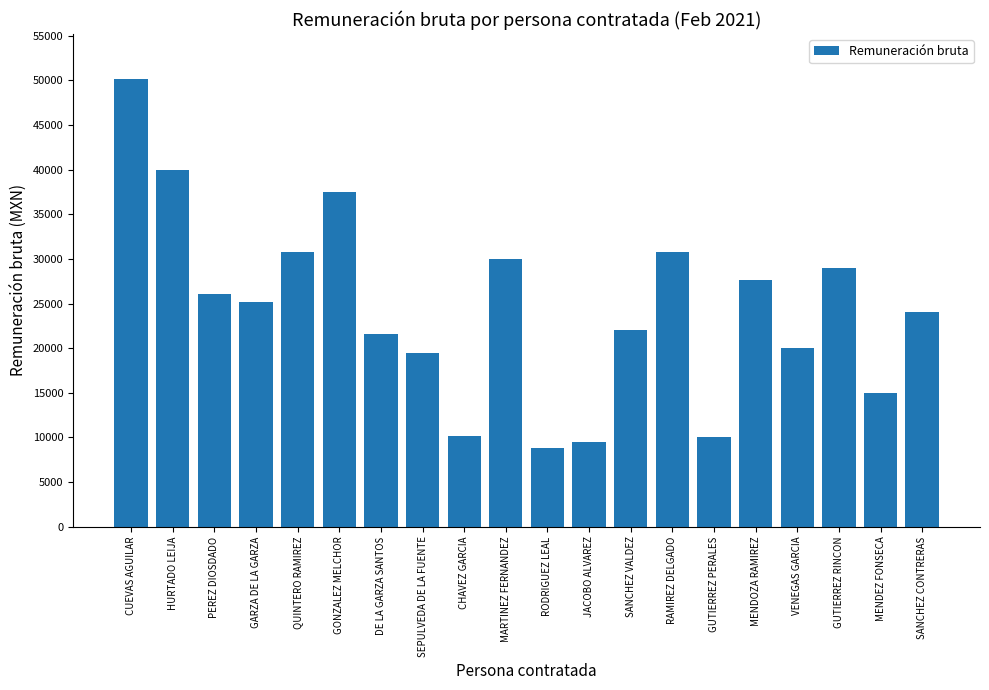

True or false: the data shows 26113.2 at PEREZ DIOSDADO.

True